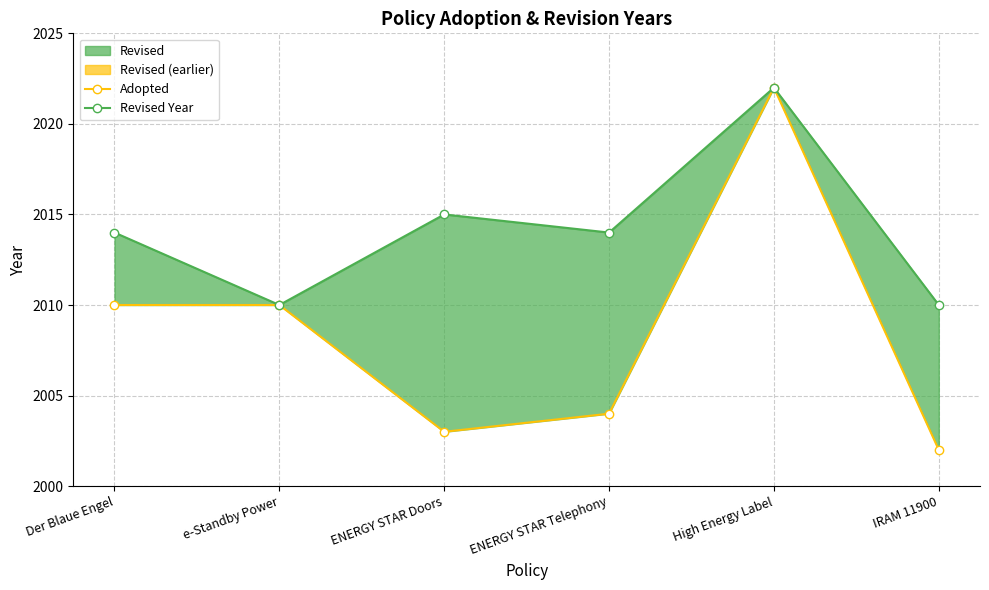

Between e-Standby Power and IRAM 11900, which series saw the biggest shift?

Adopted